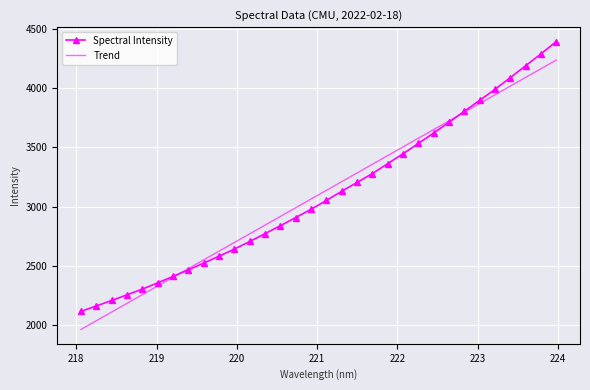

Which series ends up on top after the final intersection of Trend and Spectral Intensity?

Spectral Intensity